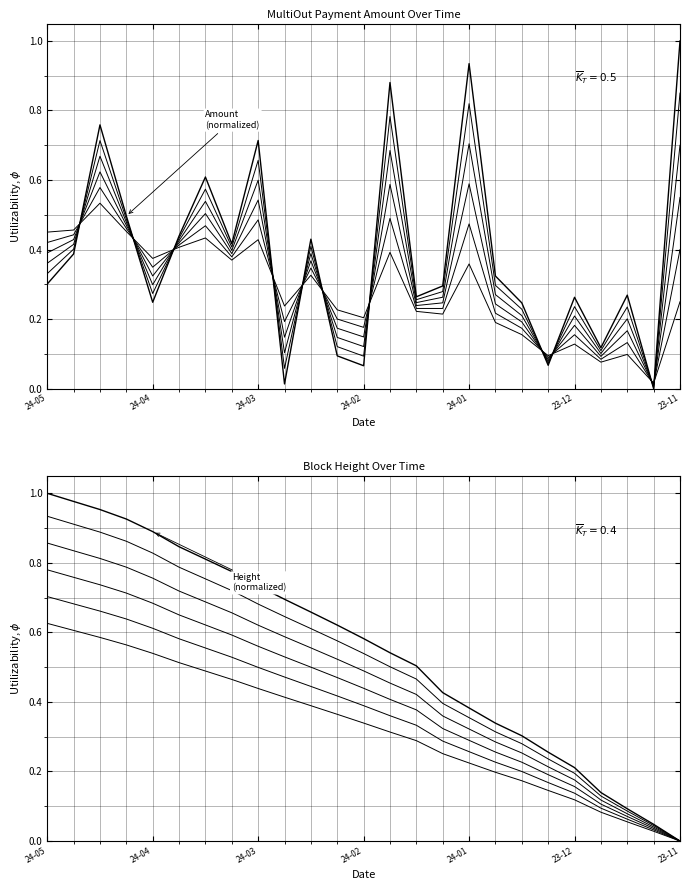

Is the value of Height (normalized) at 14 greater than the value of Amount (normalized) at 8?

No